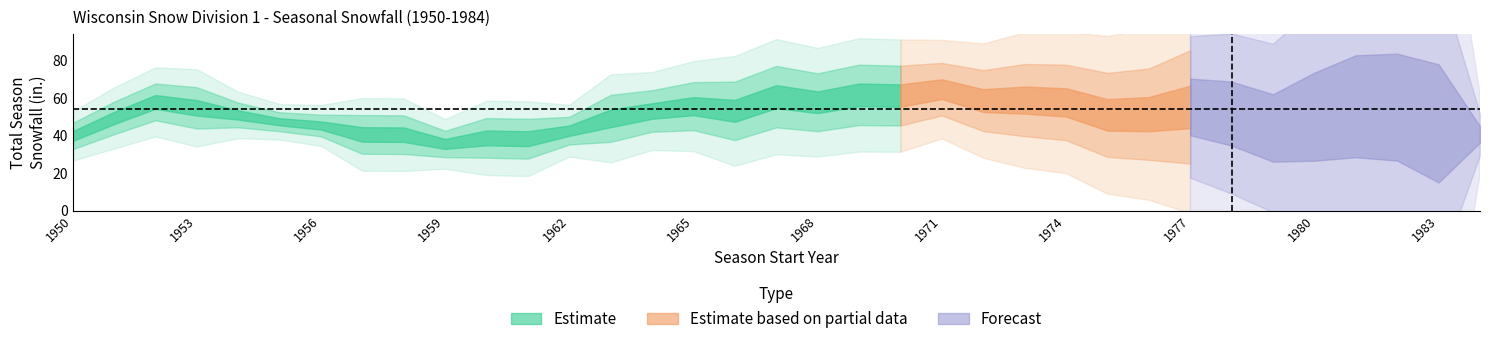

True or false: djf has a value of 19.5 at 20.

False